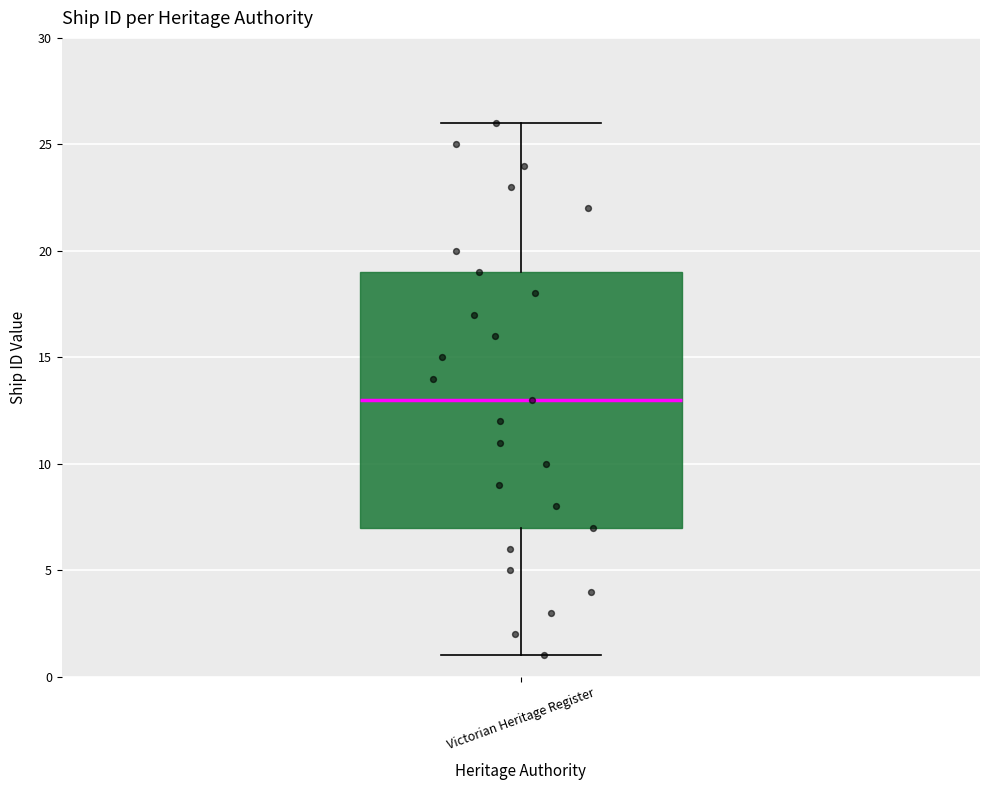

Transcribe this box plot: give where the median line is, the range the box spans, and where the two whiskers end, as read against the y-axis. The values are not printed on the chart, so give them approximately, as read against the axis.

median 13, box 7 to 19, whiskers 1 to 26